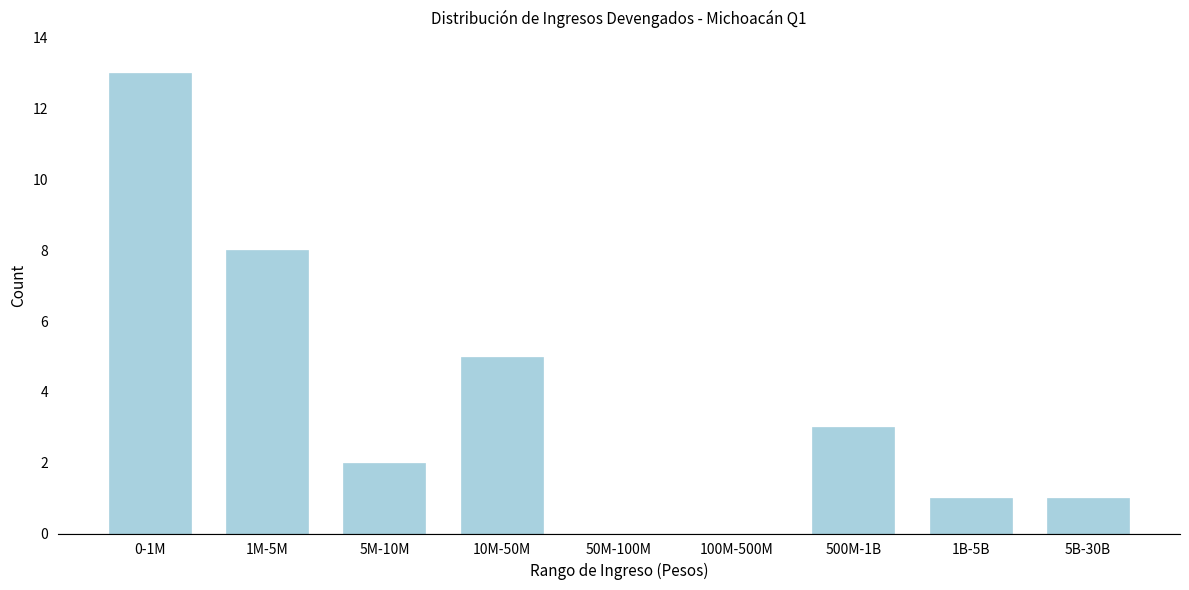

Reading left to right, what are all the values shown in this chart?

0-1M=13	1M-5M=8	5M-10M=2	10M-50M=5	50M-100M=0	100M-500M=0	500M-1B=3	1B-5B=1	5B-30B=1